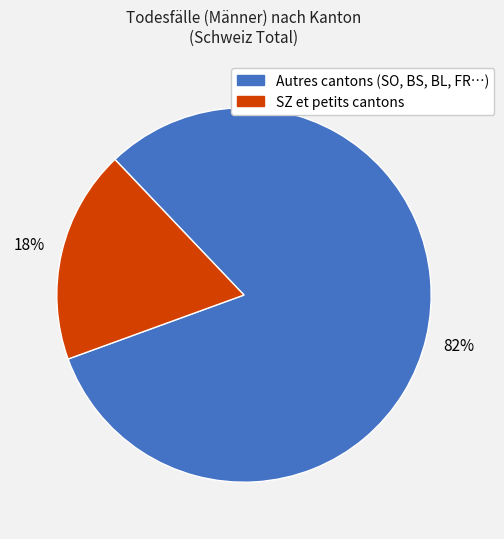

Is there a majority slice in this chart?

Yes